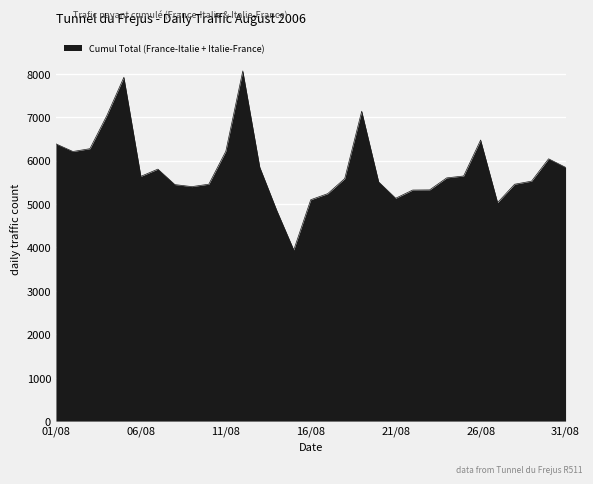

What is the minimum value shown in the chart?

3944